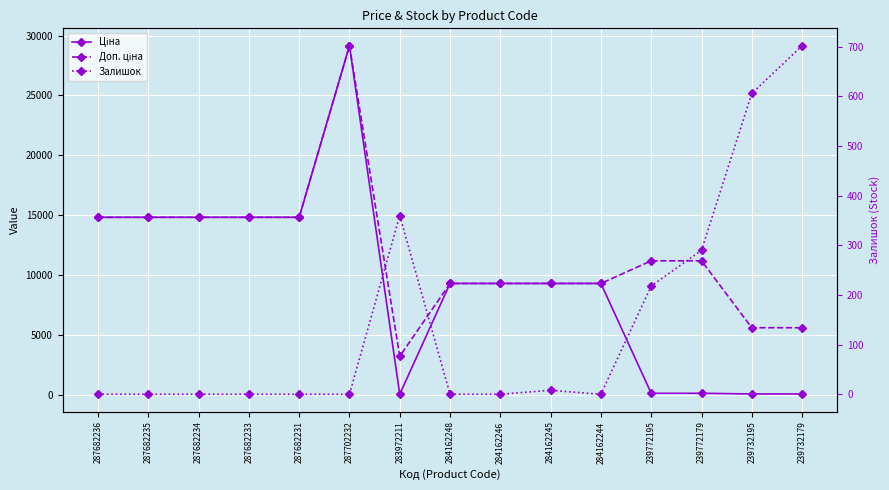

Is it true that Ціна equals 14817.6 at 287682233?

True